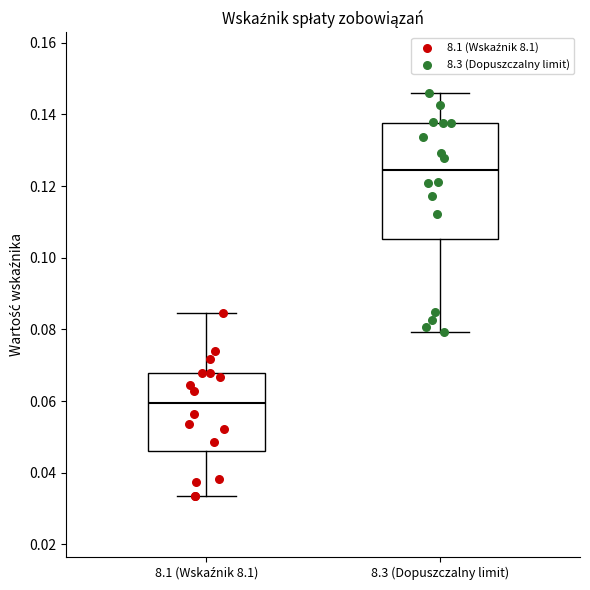

Reading left to right, transcribe this box plot: for each box, give where its median line is, the range the box spans, and where its two whiskers end, as read against the y-axis. The values are not printed on the chart, so give them approximately, as read against the axis.

8.1 (Wskaźnik 8.1): median 0.060, box 0.046 to 0.068, whiskers 0.034 to 0.084
8.3 (Dopuszczalny limit): median 0.124, box 0.106 to 0.138, whiskers 0.080 to 0.146